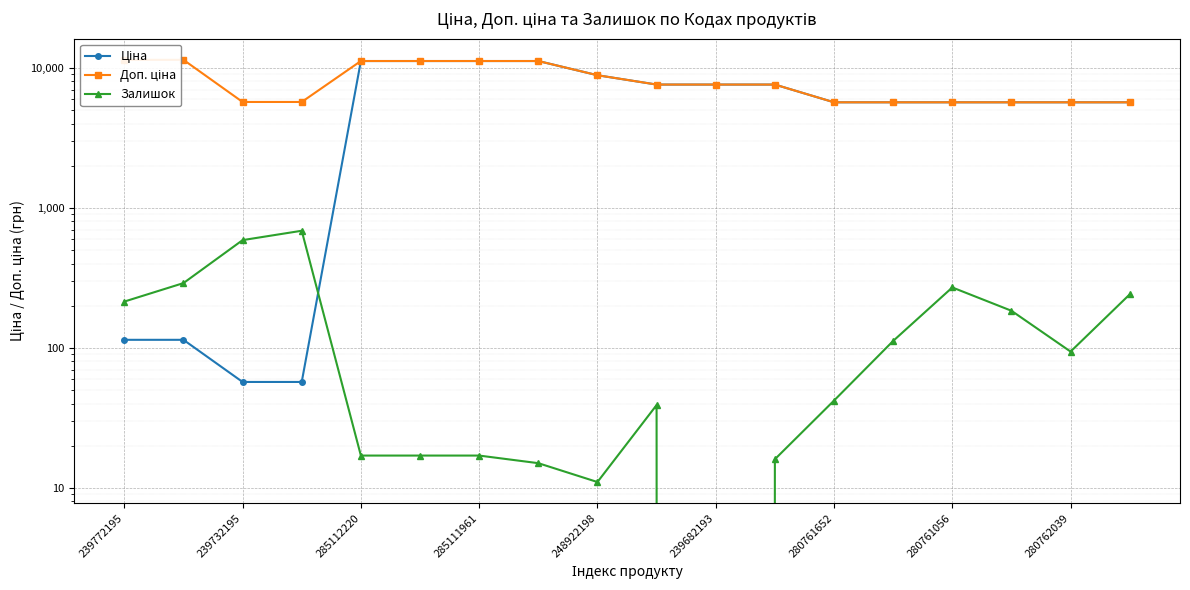

How many data points in Доп. ціна are above 7596?

10